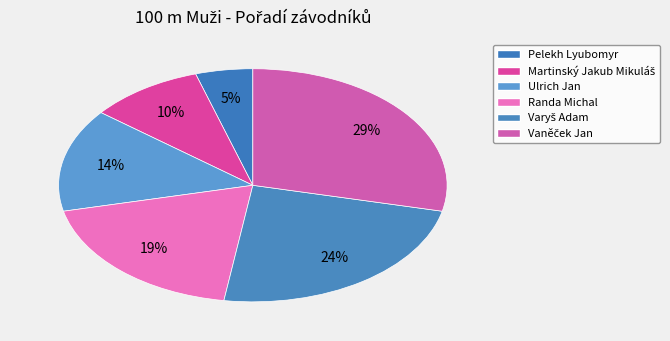

What is the largest slice in the pie chart?

Vaněček Jan